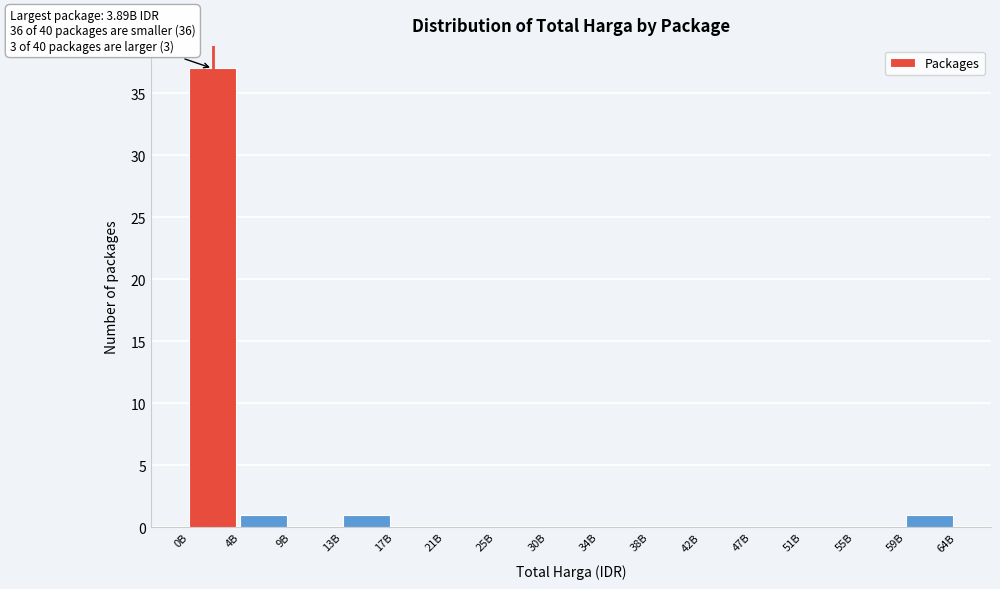

Reading right to left, extract all data points from this chart.

59B=1	55B=0	51B=0	47B=0	42B=0	38B=0	34B=0	30B=0	25B=0	21B=0	17B=0	13B=1	9B=0	4B=1	0B=37